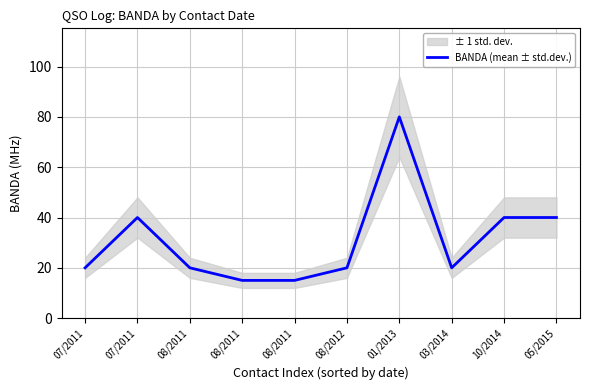

Which label corresponds to the largest value in the chart?

01/2013